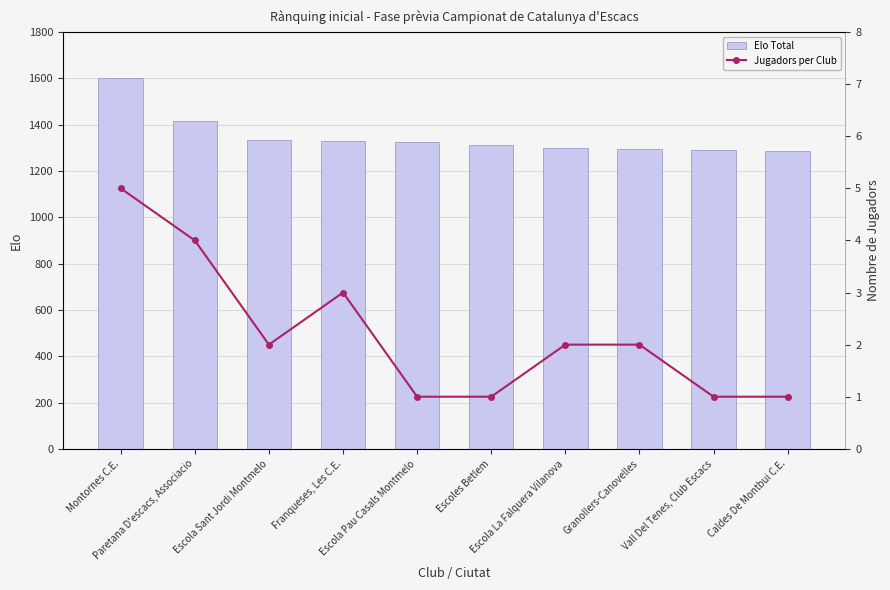

The Elo Total series shows 1288 at Caldes De Montbui C.E.. True or false?

True